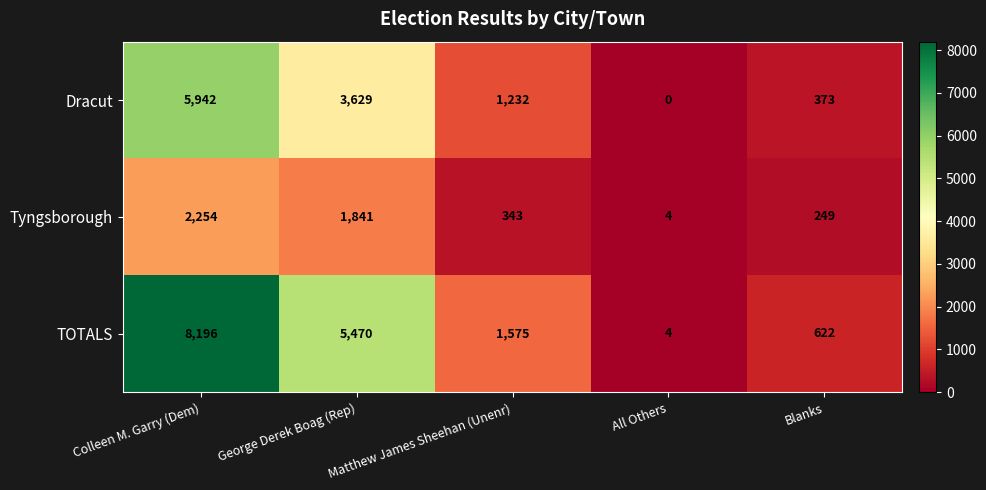

Which label corresponds to the largest value in the chart?

Colleen M. Garry (Dem)